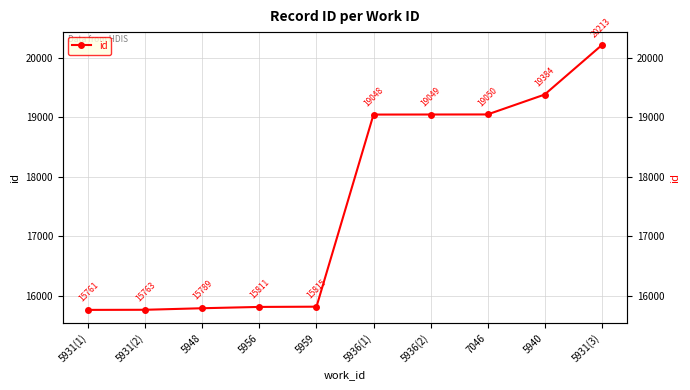

Is it true that the value at 5931(2) is 11029?

False